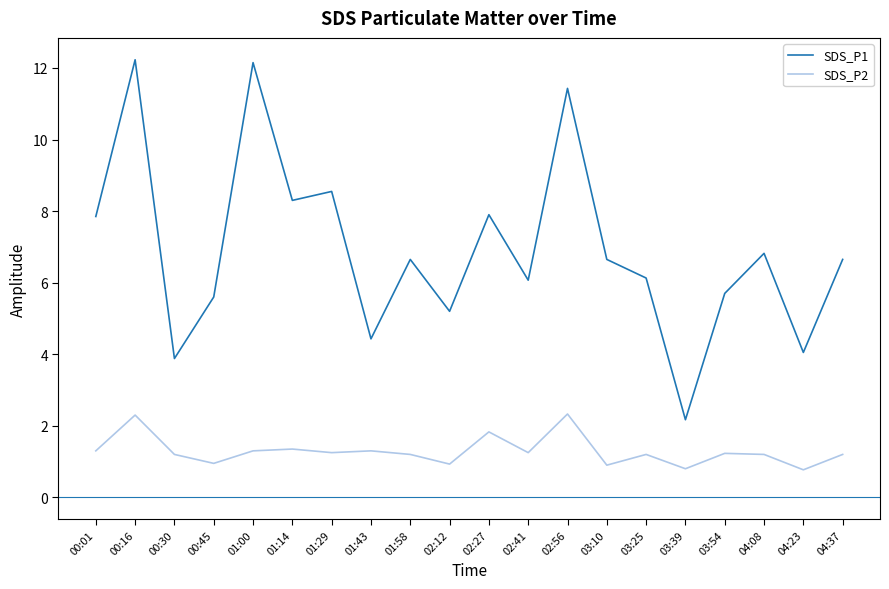

List the series in order of their overall mean, highest first.

SDS_P1, SDS_P2